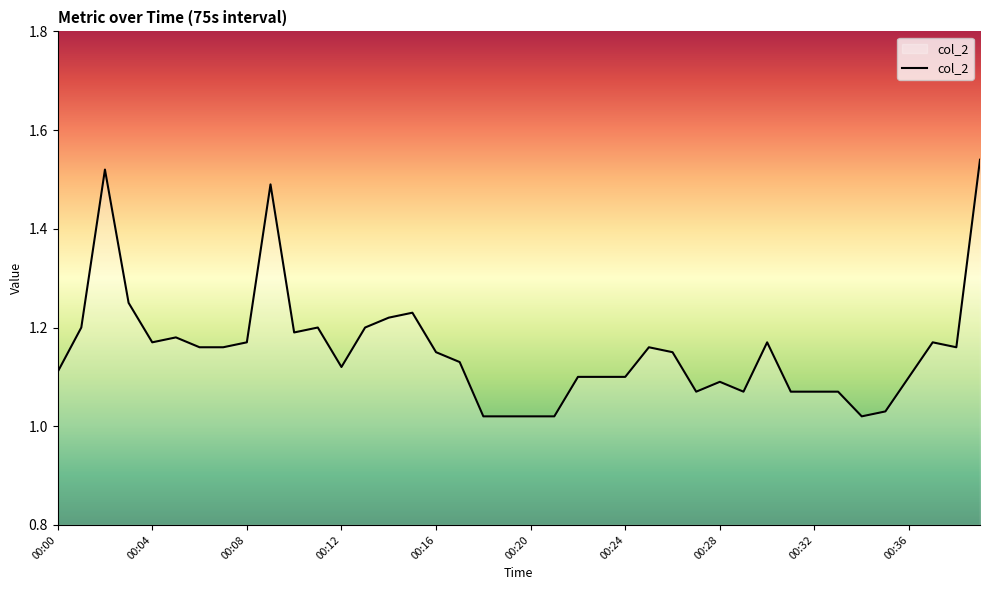

Between 00:04 and 00:16, which is larger?

00:04